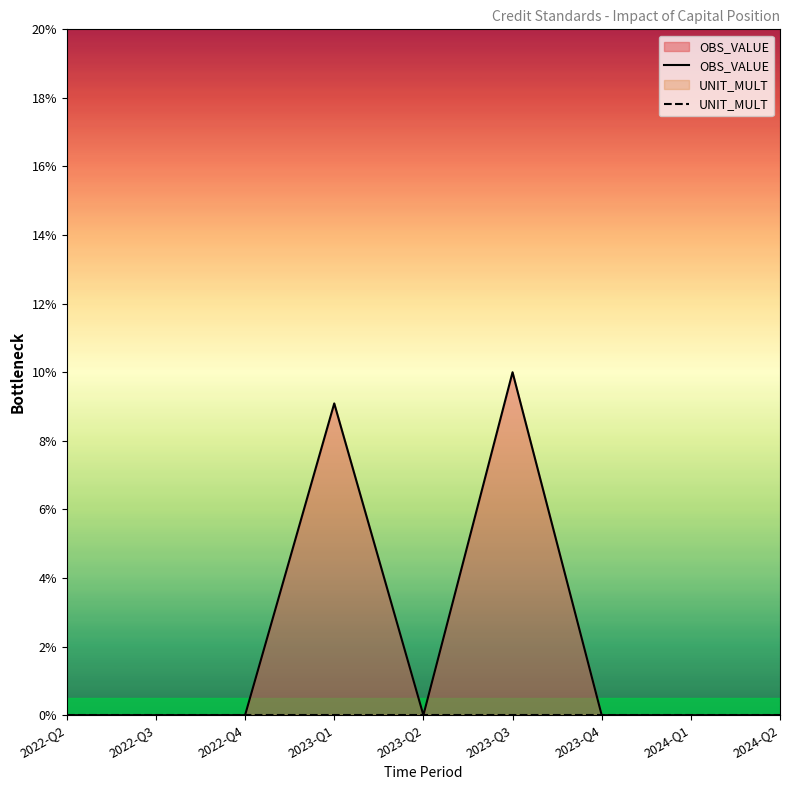

What is the label of the 6th point from the left?

2023-Q3